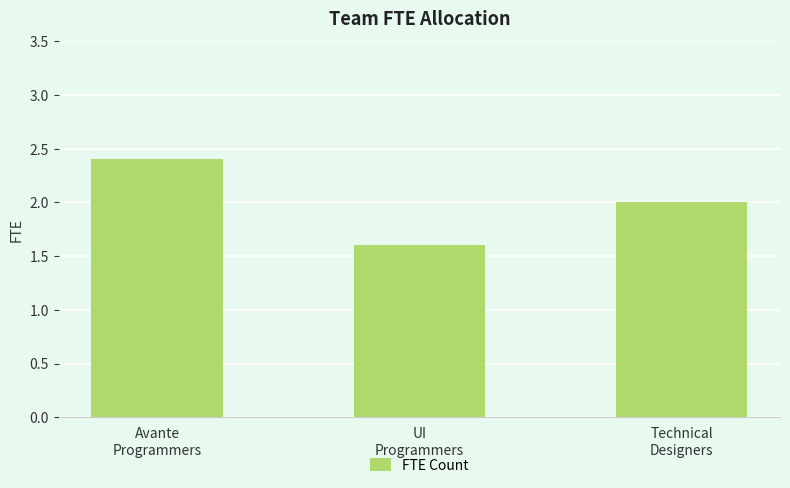

Which label corresponds to the largest value in the chart?

Avante
Programmers